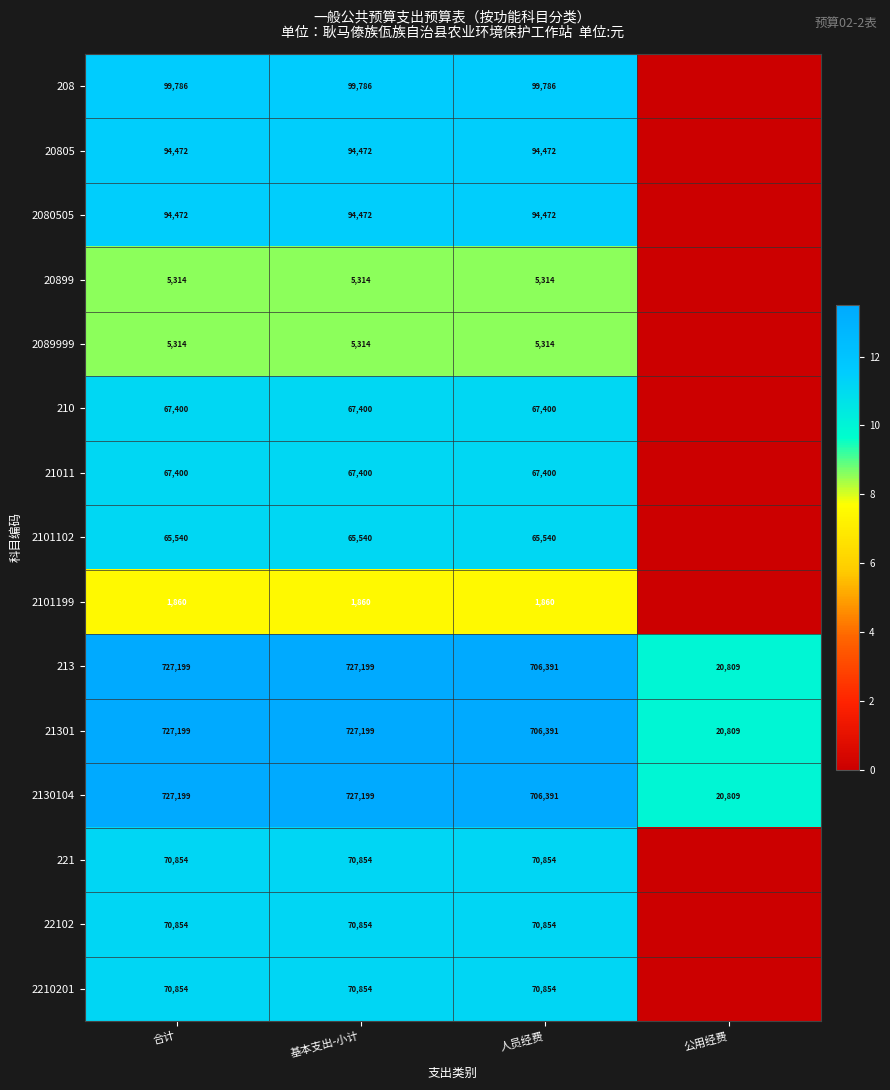

How many data points in 2130104 are less than 727199?

2